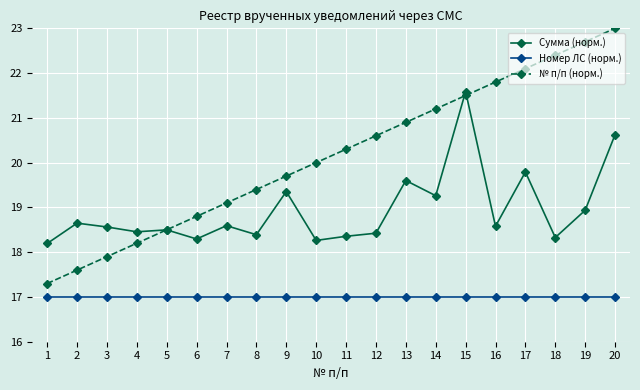

What is the maximum value shown in the chart?

23.0